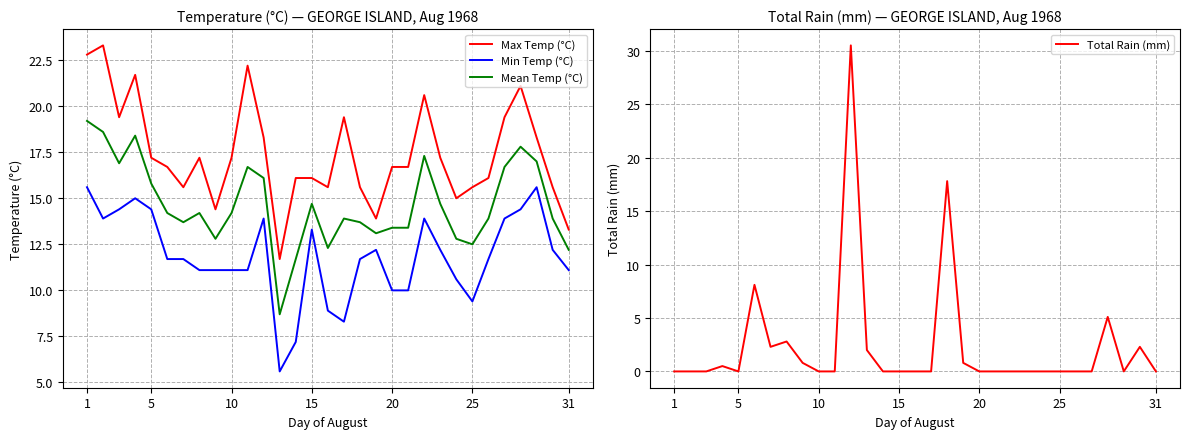

Reading left to right, what are all the values shown in this chart?

Max Temp (°C): 22.8	23.3	19.4	21.7	17.2	16.7	15.6	17.2	14.4	17.2	22.2	18.3	11.7	16.1	16.1	15.6	19.4	15.6	13.9	16.7	16.7	20.6	17.2	15.0	15.6	16.1	19.4	21.1	18.3	15.6	13.3
Min Temp (°C): 15.6	13.9	14.4	15.0	14.4	11.7	11.7	11.1	11.1	11.1	11.1	13.9	5.6	7.2	13.3	8.9	8.3	11.7	12.2	10.0	10.0	13.9	12.2	10.6	9.4	11.7	13.9	14.4	15.6	12.2	11.1
Mean Temp (°C): 19.2	18.6	16.9	18.4	15.8	14.2	13.7	14.2	12.8	14.2	16.7	16.1	8.7	11.7	14.7	12.3	13.9	13.7	13.1	13.4	13.4	17.3	14.7	12.8	12.5	13.9	16.7	17.8	17.0	13.9	12.2
Total Rain (mm): 0.0	0.0	0.0	0.5	0.0	8.1	2.3	2.8	0.8	0.0	0.0	30.5	2.0	0.0	0.0	0.0	0.0	17.8	0.8	0.0	0.0	0.0	0.0	0.0	0.0	0.0	0.0	5.1	0.0	2.3	0.0